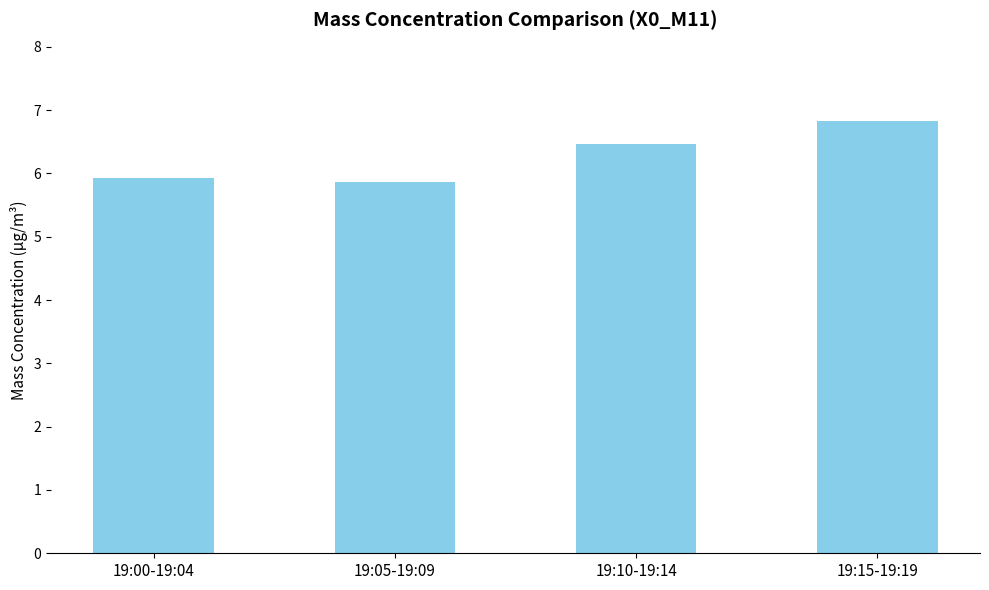

The value at 19:05-19:09 is 5.9. True or false?

True